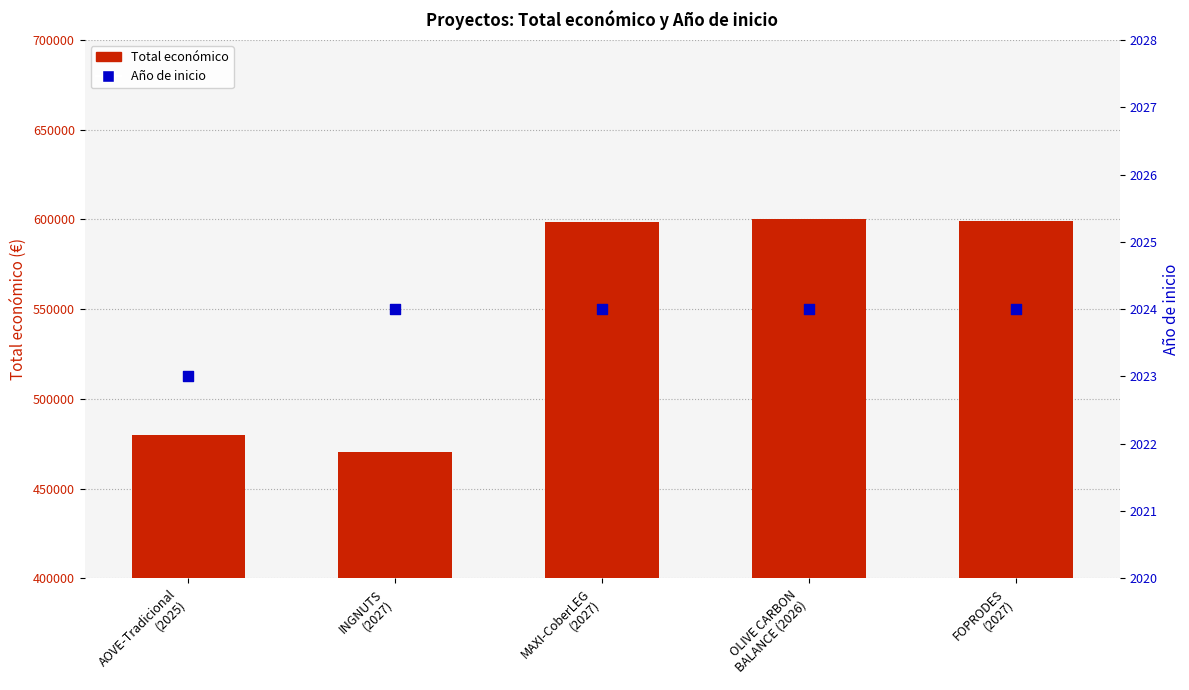

What are all the series names shown in the legend?

Total económico, Año de inicio